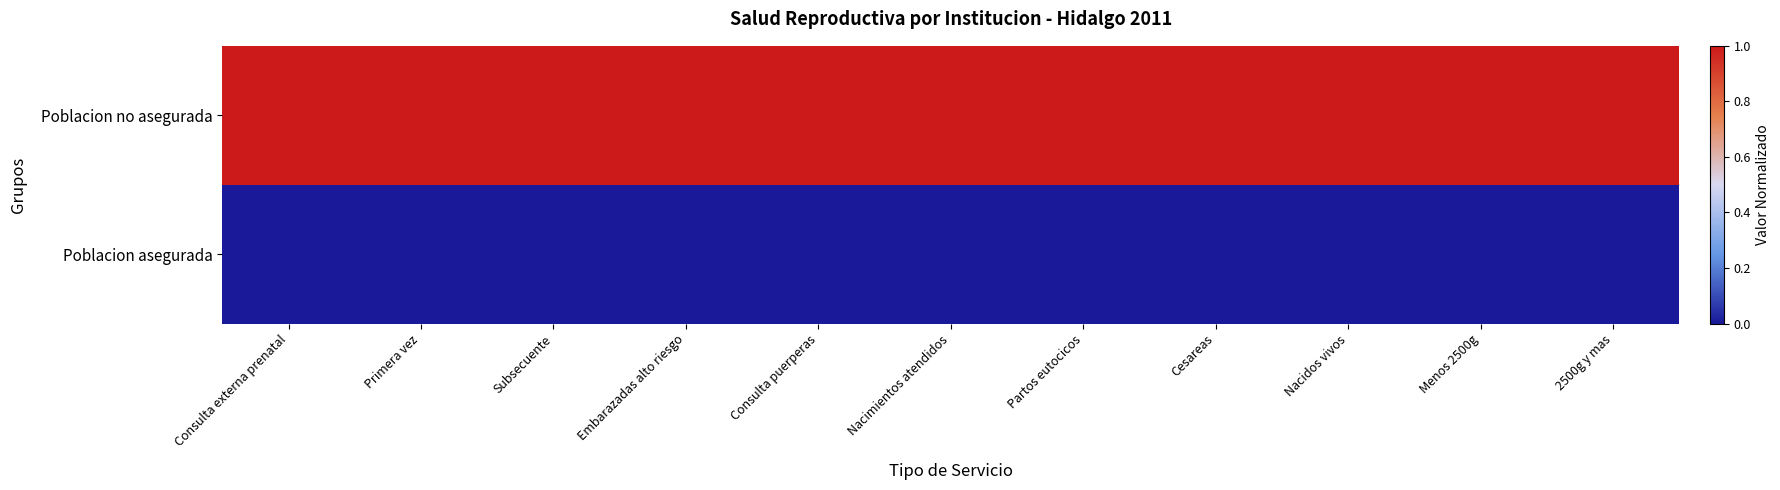

List the series in order of their peak value, lowest first.

Poblacion asegurada, Poblacion no asegurada